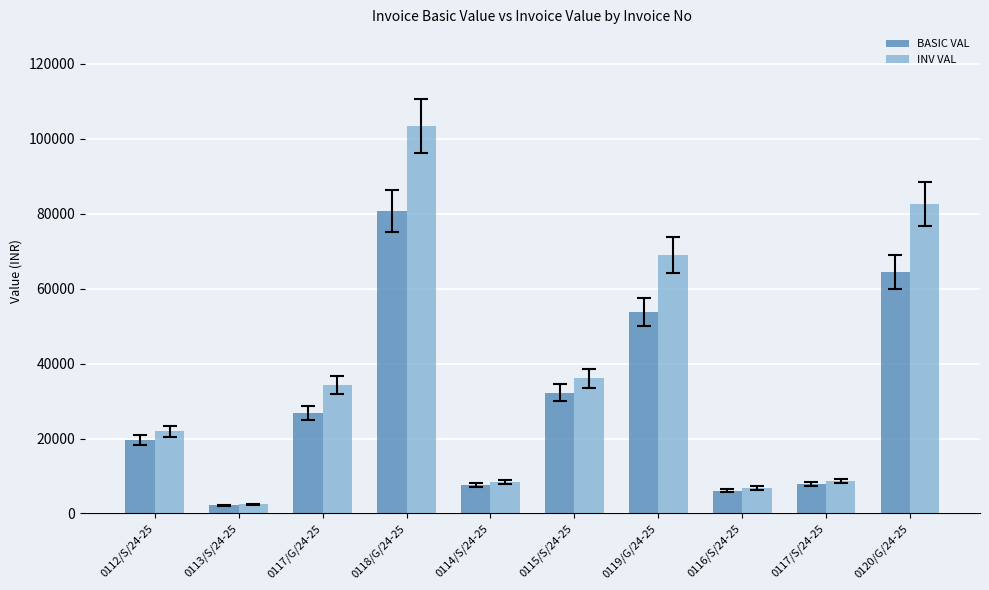

What position from the left is 0120/G/24-25?

10